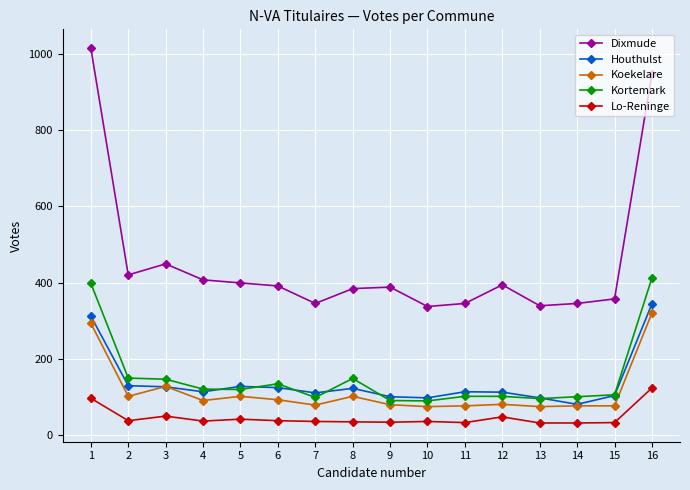

What is the value of the Lo-Reninge point at the 6th from the left?

37